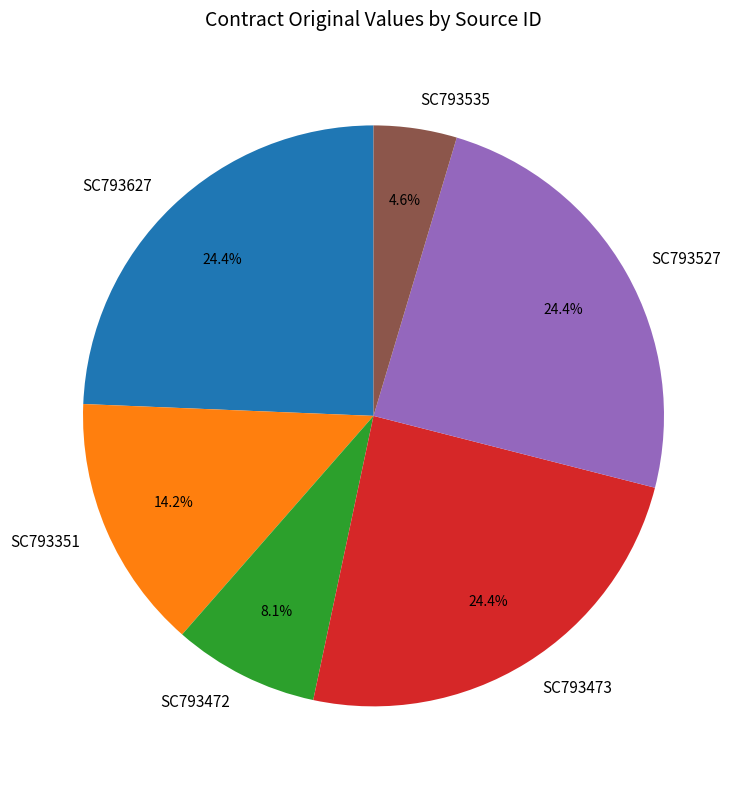

Which slice is the smallest?

SC793535